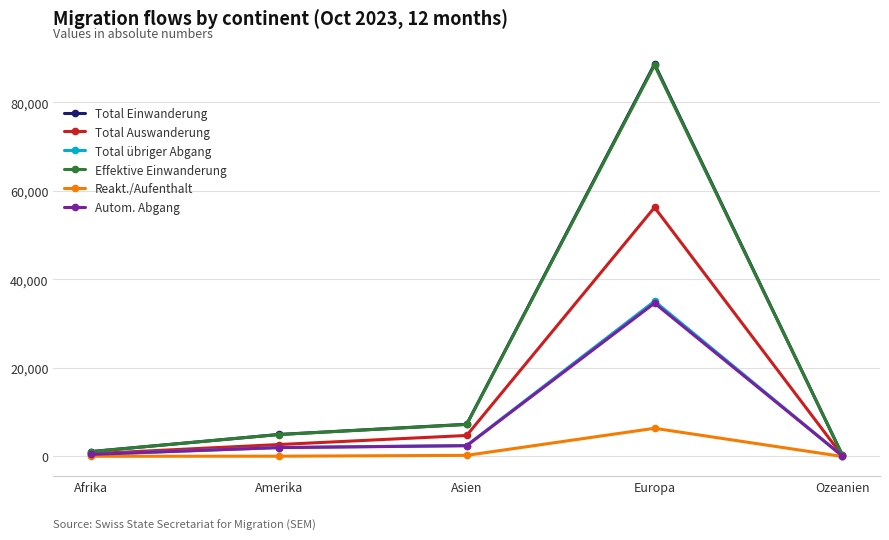

At which label is Total Einwanderung closest to 44444?

Asien